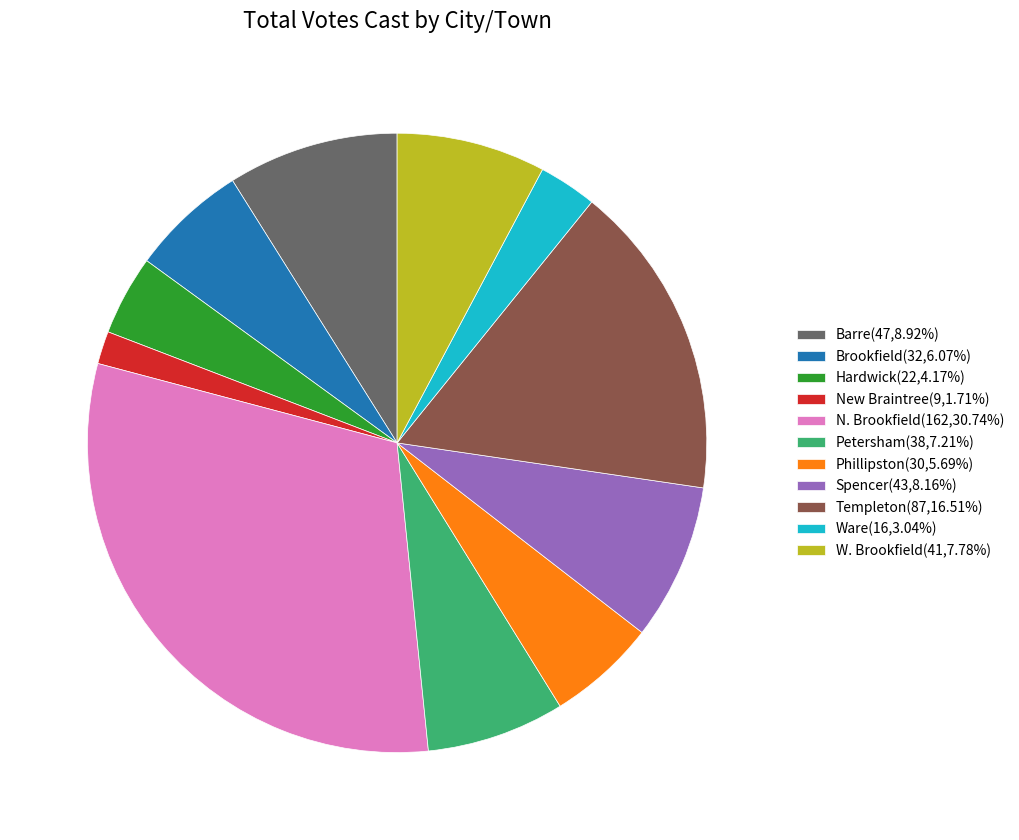

Combined, do Phillipston(30,5.69%) and Barre(47,8.92%) account for over 50%?

No